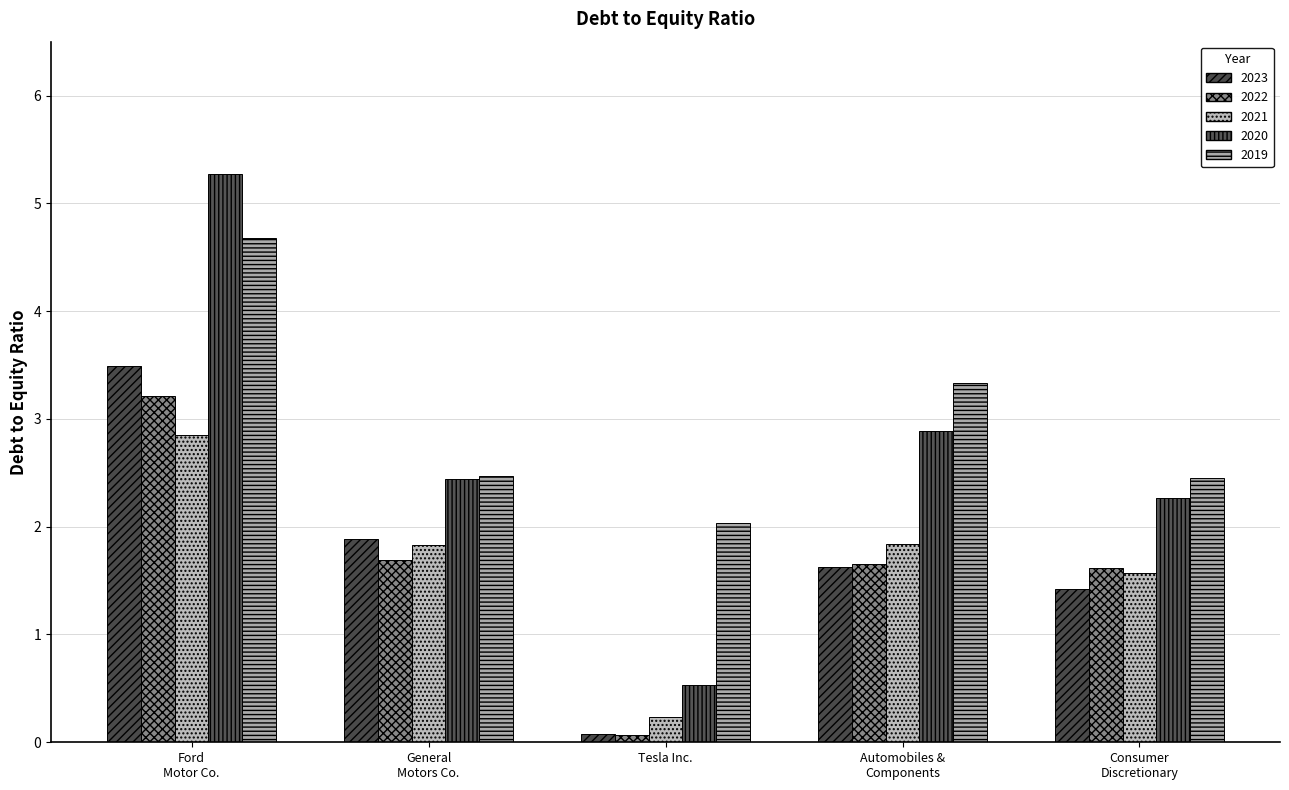

Where is 2019 nearest to the value 3?

Automobiles &
Components